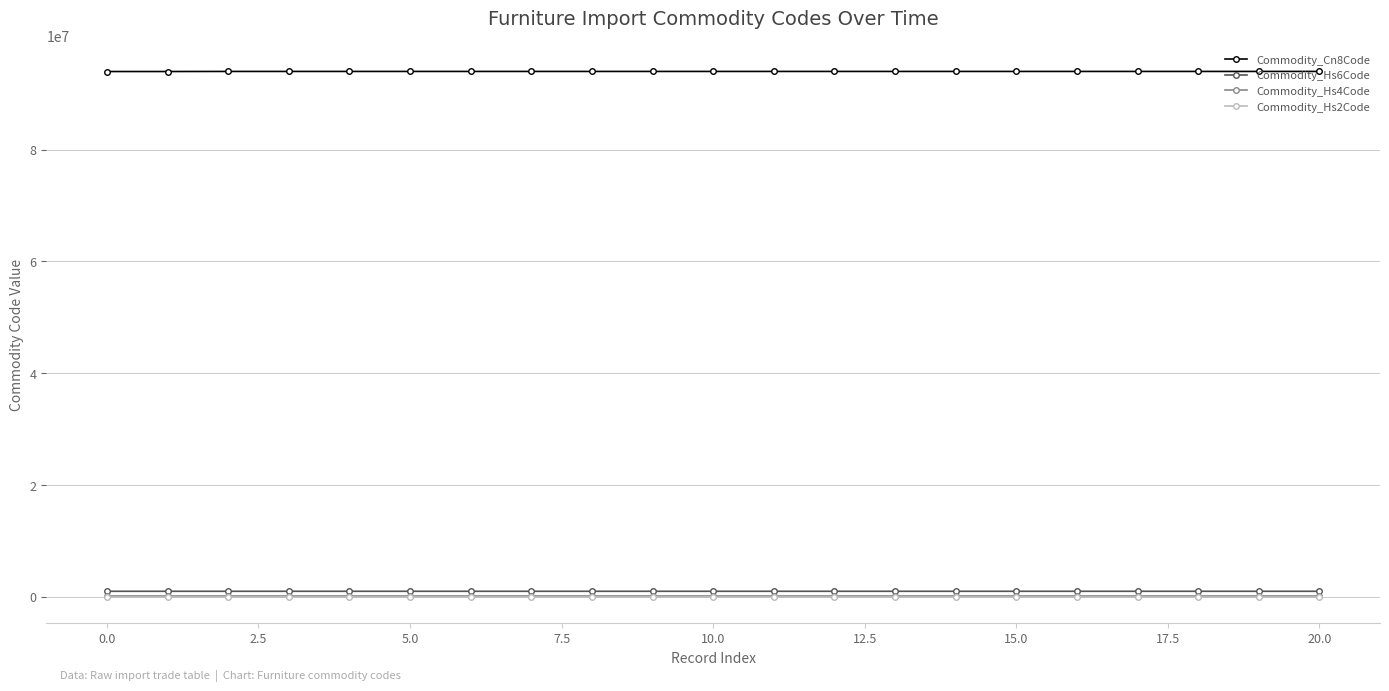

True or false: Commodity_Hs2Code and Commodity_Hs4Code cross at least once.

False